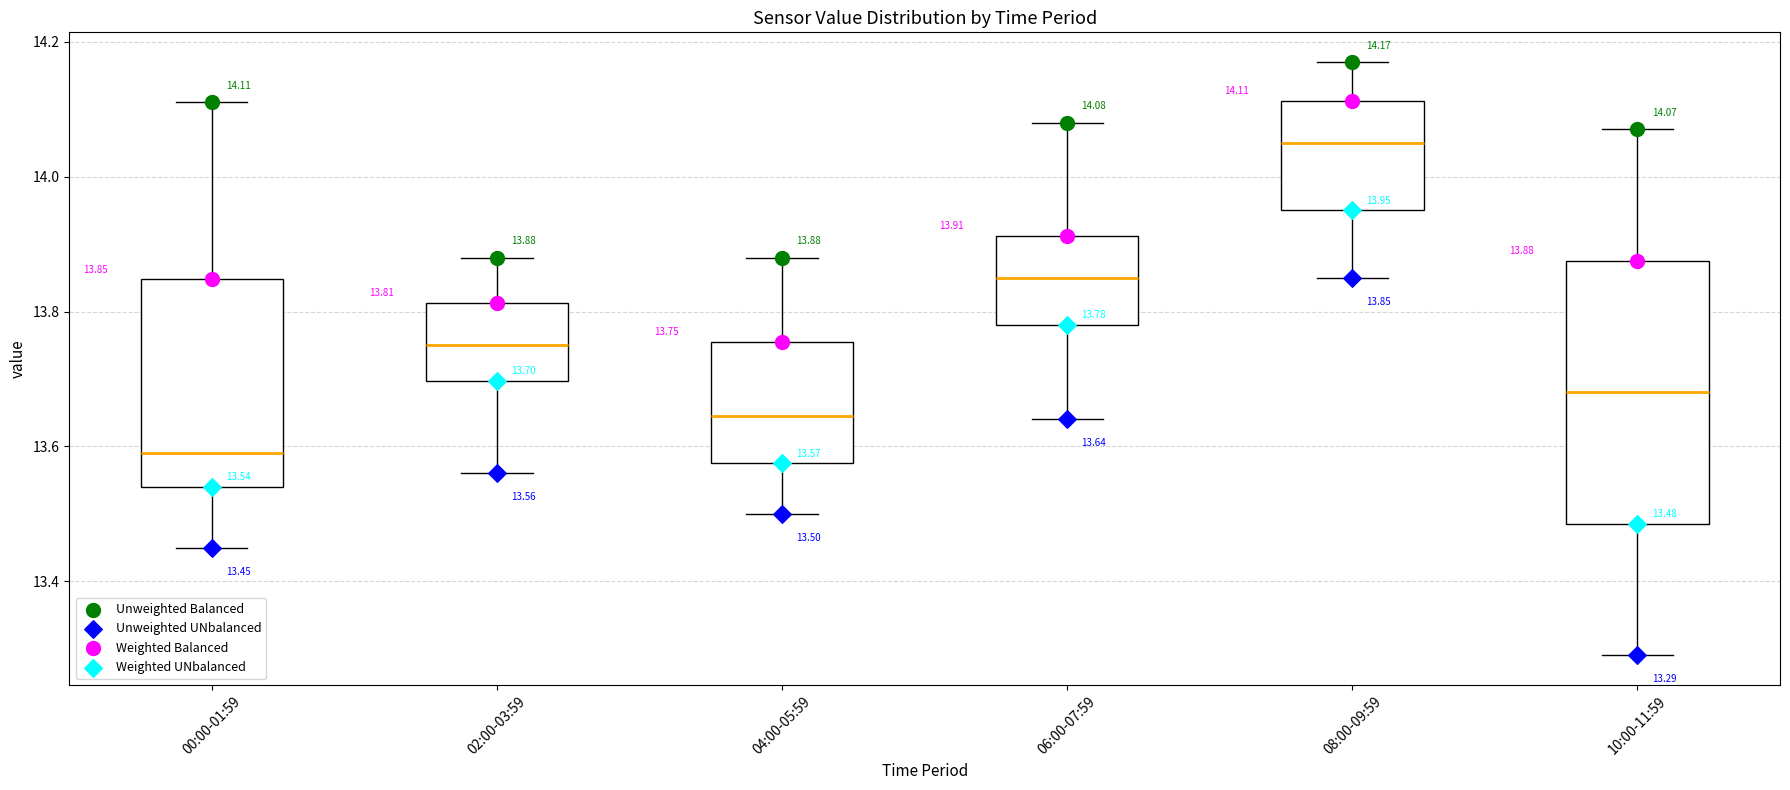

Which box has the lowest median line?

00:00-01:59